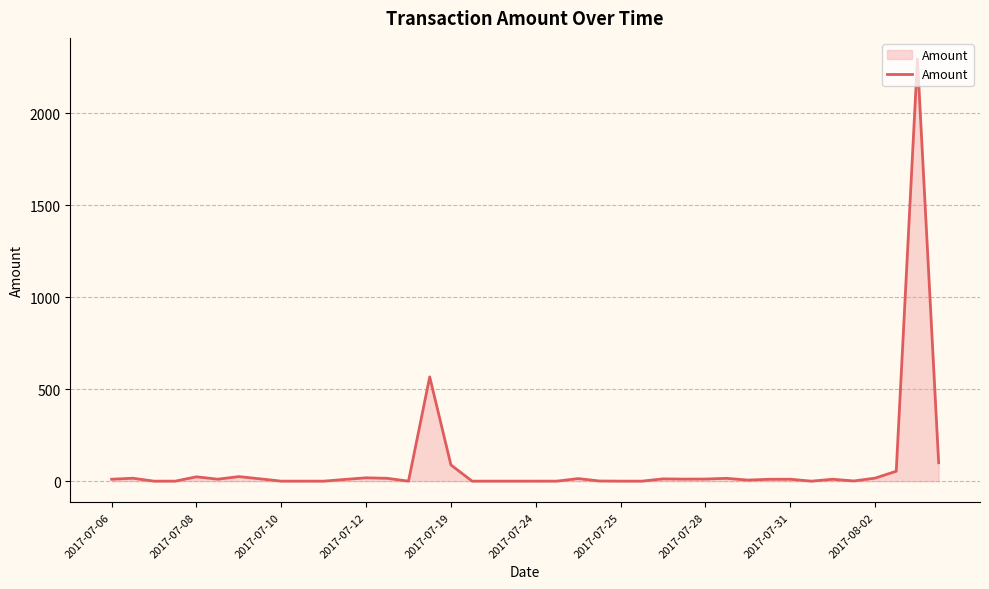

What is the greatest value displayed?

2293.6